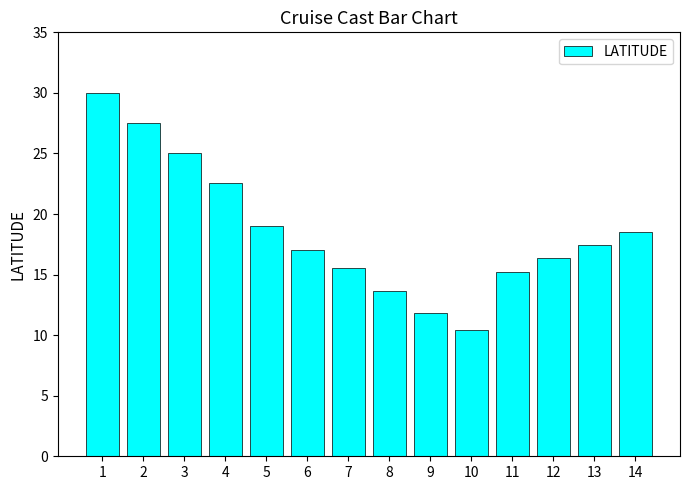

Which category has the highest value across all series?

1